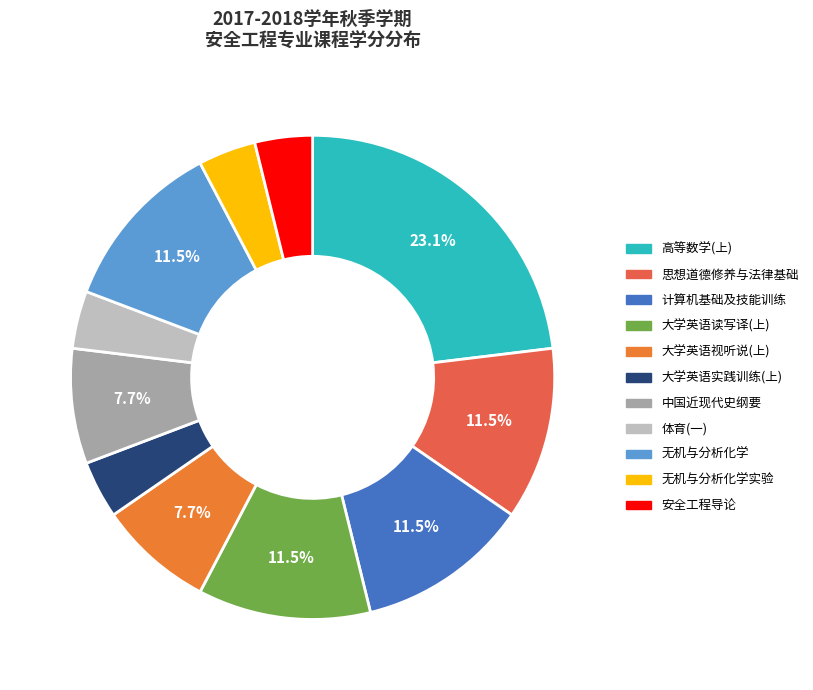

Rank the categories by value from highest to lowest.

高等数学(上), 思想道德修养与法律基础, 计算机基础及技能训练, 大学英语读写译(上), 无机与分析化学, 大学英语视听说(上), 中国近现代史纲要, 大学英语实践训练(上), 体育(一), 无机与分析化学实验, 安全工程导论